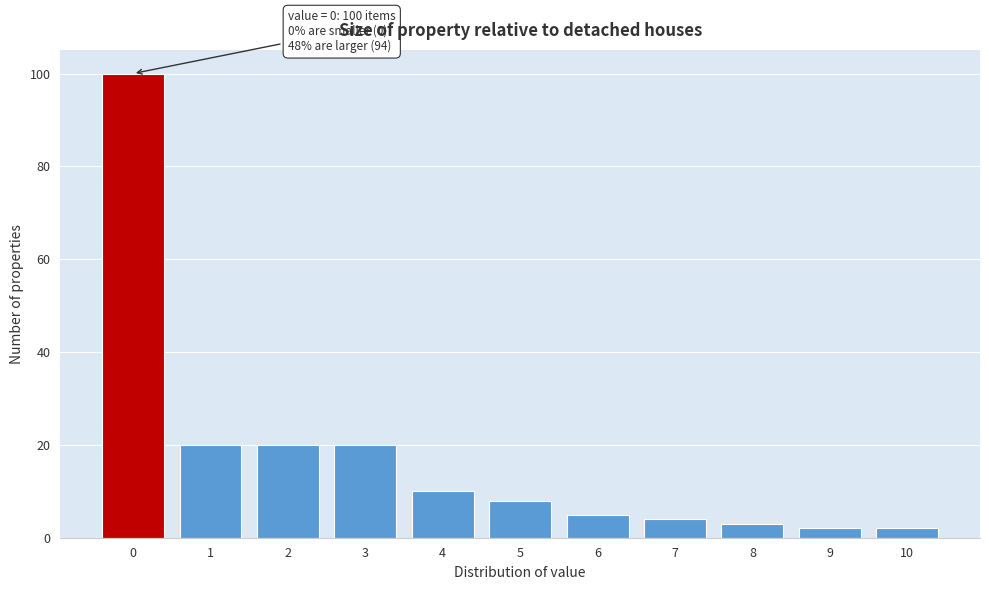

Reading left to right, list all the values displayed in this chart.

0=100	1=20	2=20	3=20	4=10	5=8	6=5	7=4	8=3	9=2	10=2